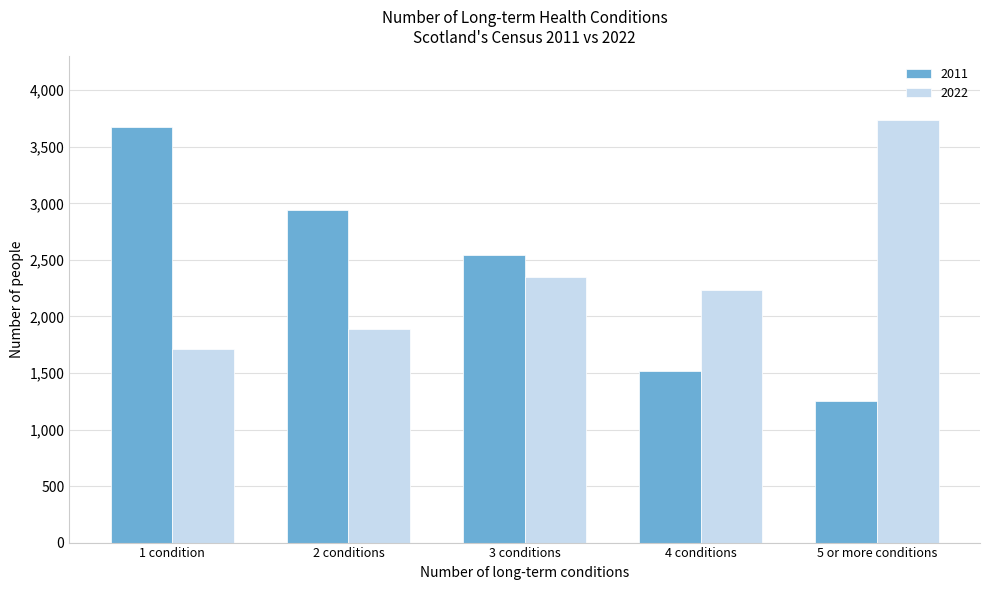

Reading right to left, transcribe all the data shown in this chart.

2011: 5 or more conditions=1248	4 conditions=1520	3 conditions=2540	2 conditions=2945	1 condition=3678
2022: 5 or more conditions=3738	4 conditions=2238	3 conditions=2353	2 conditions=1893	1 condition=1712